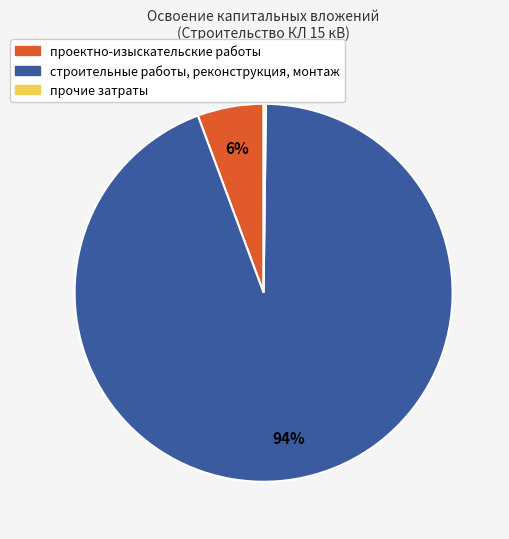

Is the sum of строительные работы, реконструкция, монтаж and проектно-изыскательские работы greater than half?

Yes